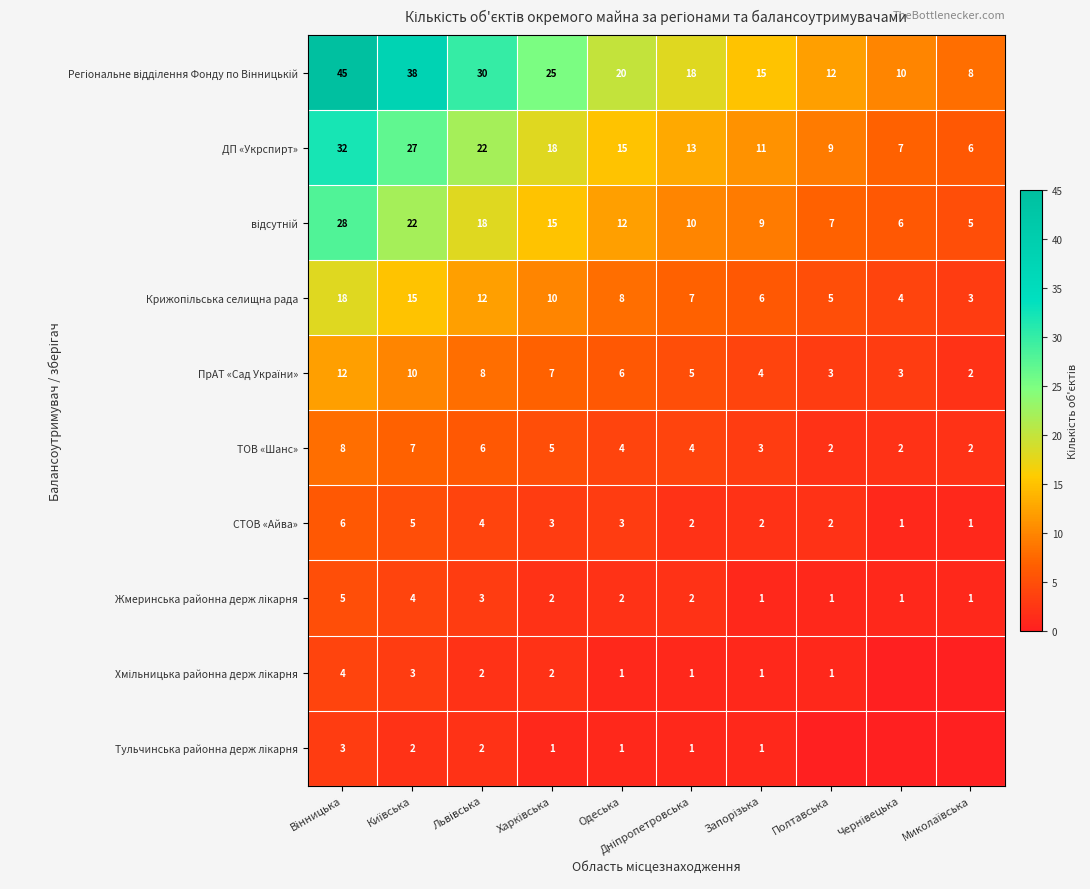

Is it true that ДП «Укрспирт» equals 6 at Миколаївська?

True